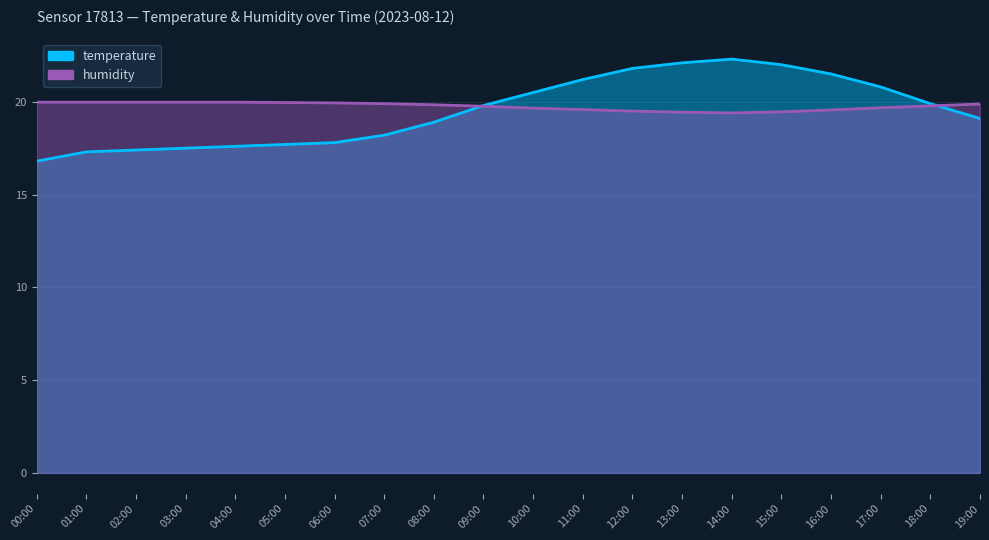

What position from the left is 11:00?

12